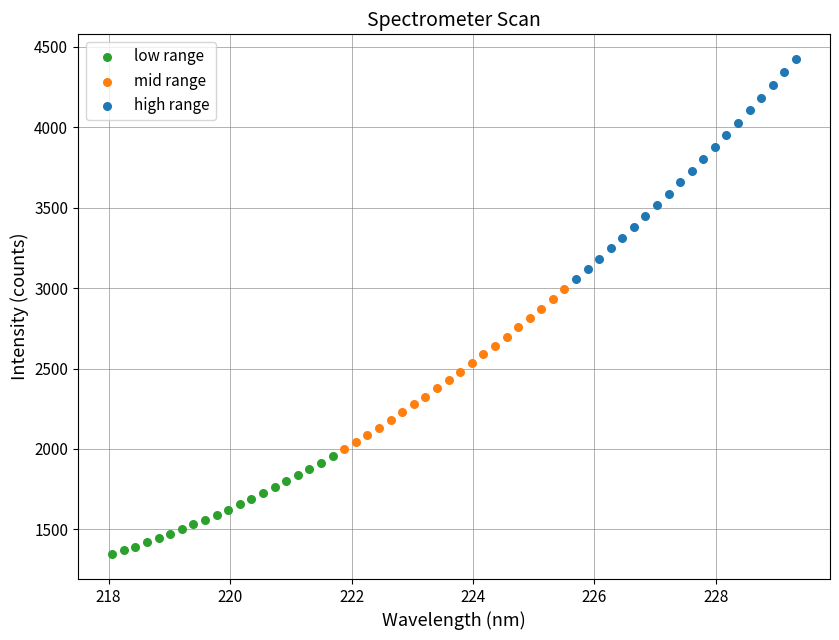

Which series contains the highest Y value?

high range